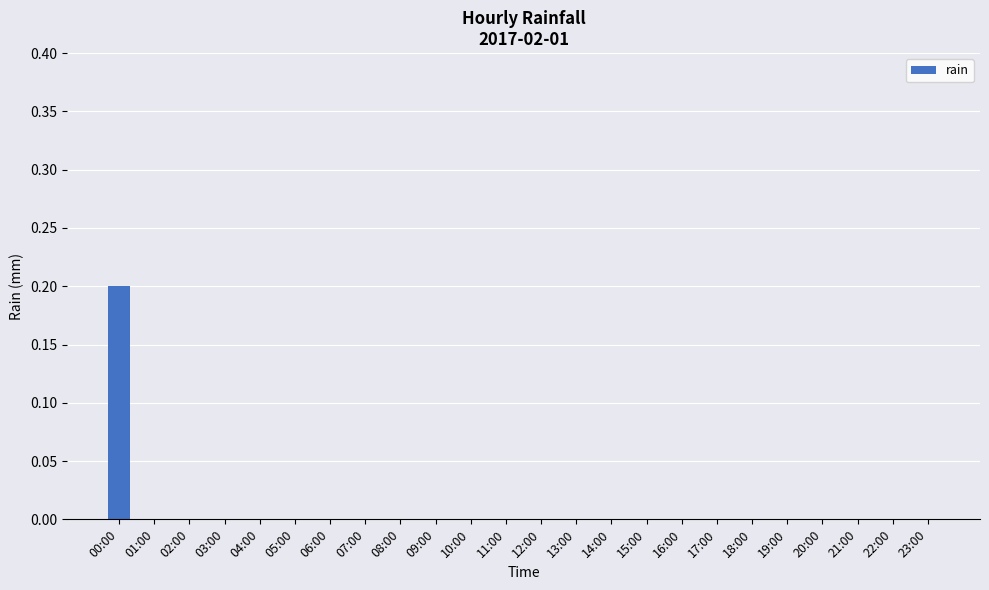

True or false: the data shows -0.1 at 04:00.

False